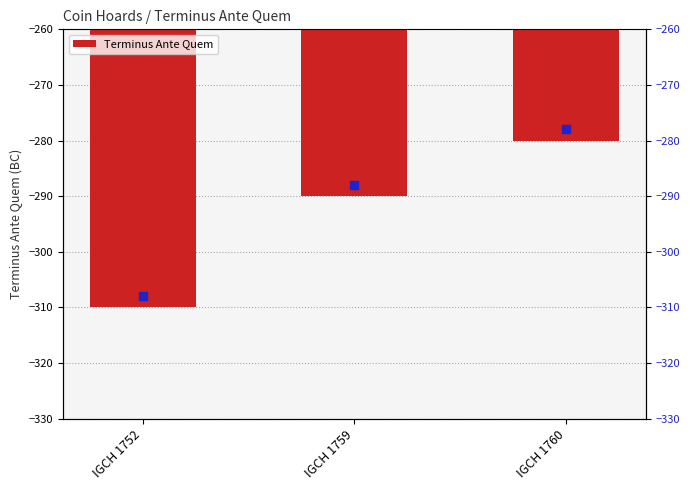

What is the change in value from IGCH 1752 to IGCH 1760?

+30